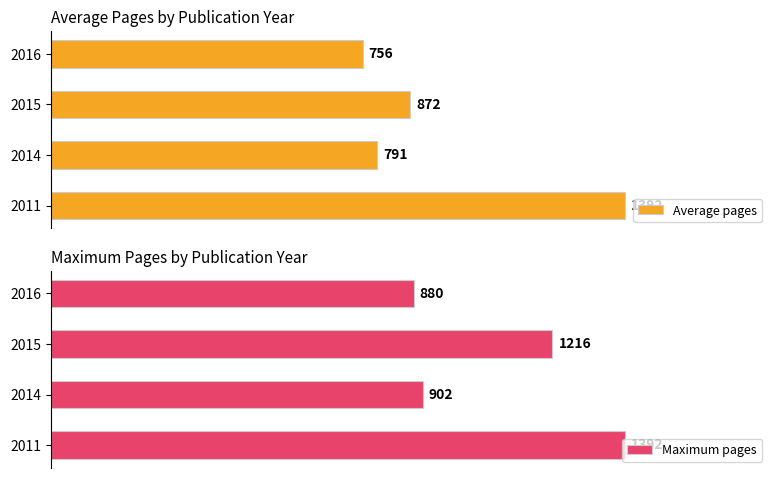

How many categories are shown in the chart?

4